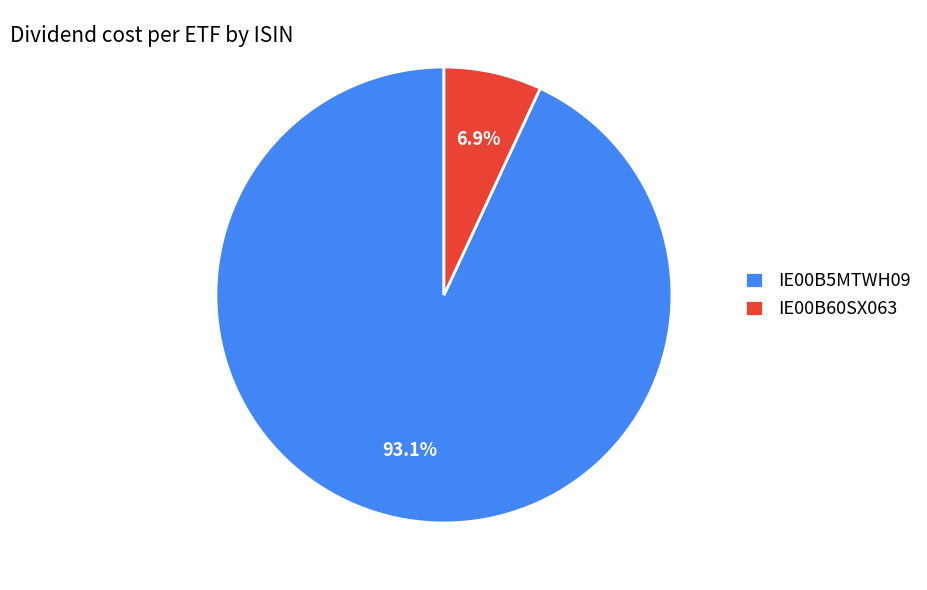

To the nearest percent, what percentage of the pie is IE00B60SX063?

7%